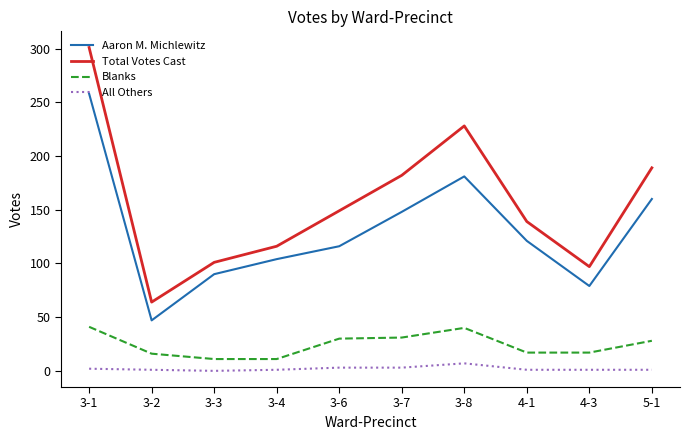

True or false: Blanks and Total Votes Cast intersect in this chart.

False